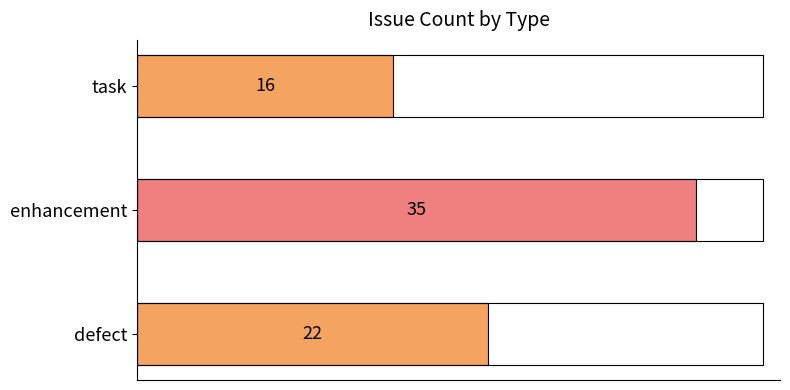

Reading bottom to top, list all the values displayed in this chart.

defect=22	enhancement=35	task=16